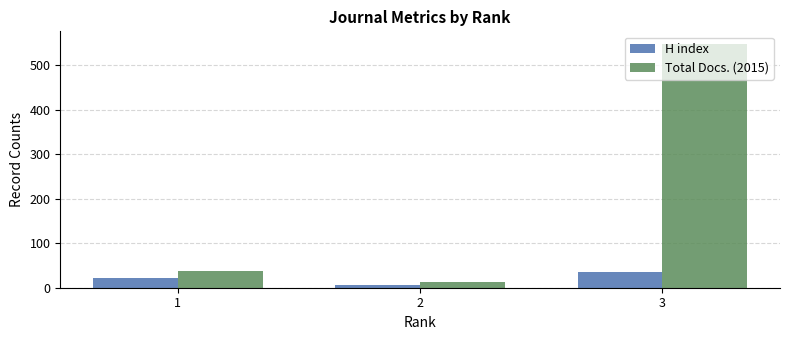

At which category does the chart reach its peak across all series?

3